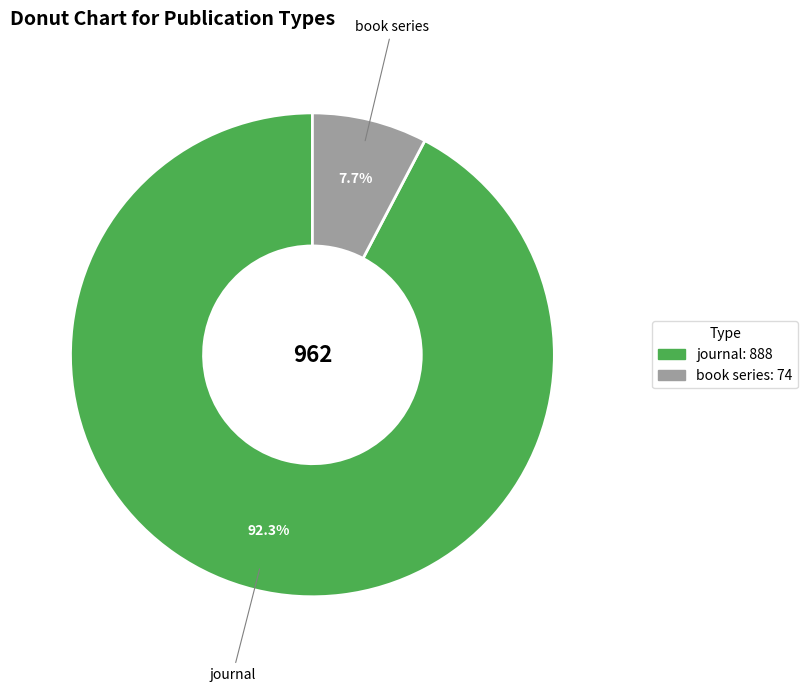

To the nearest percent, what is the difference between the journal and book series slice percentages?

85%